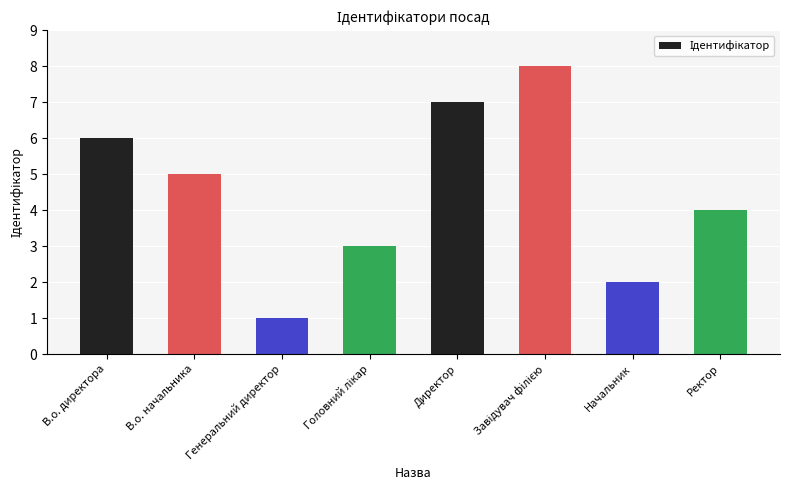

Reading left to right, transcribe all the data shown in this chart.

6	5	1	3	7	8	2	4